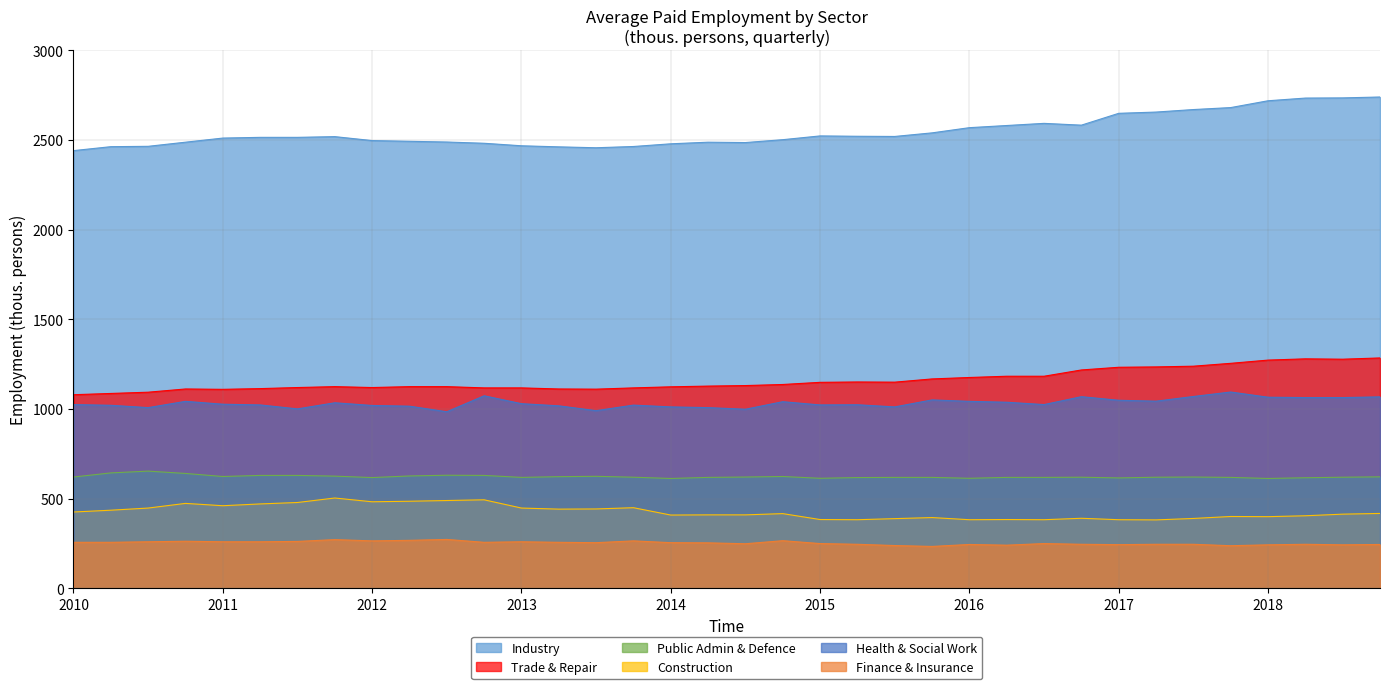

True or false: Public Admin & Defence has a value of 625 at 2013 VII-IX.

True